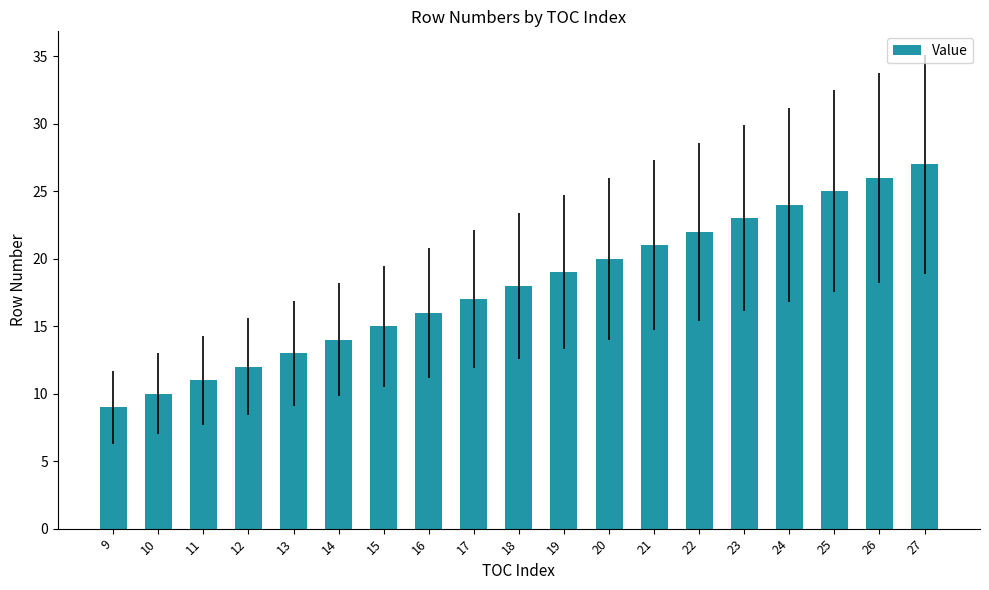

Reading left to right, transcribe all the data shown in this chart.

9=9	10=10	11=11	12=12	13=13	14=14	15=15	16=16	17=17	18=18	19=19	20=20	21=21	22=22	23=23	24=24	25=25	26=26	27=27